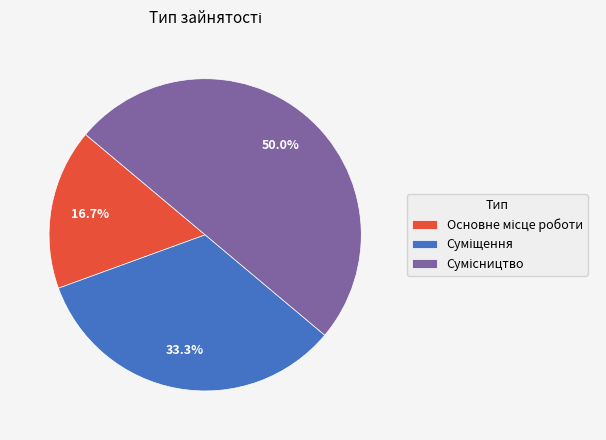

How many slices are in this pie chart?

3